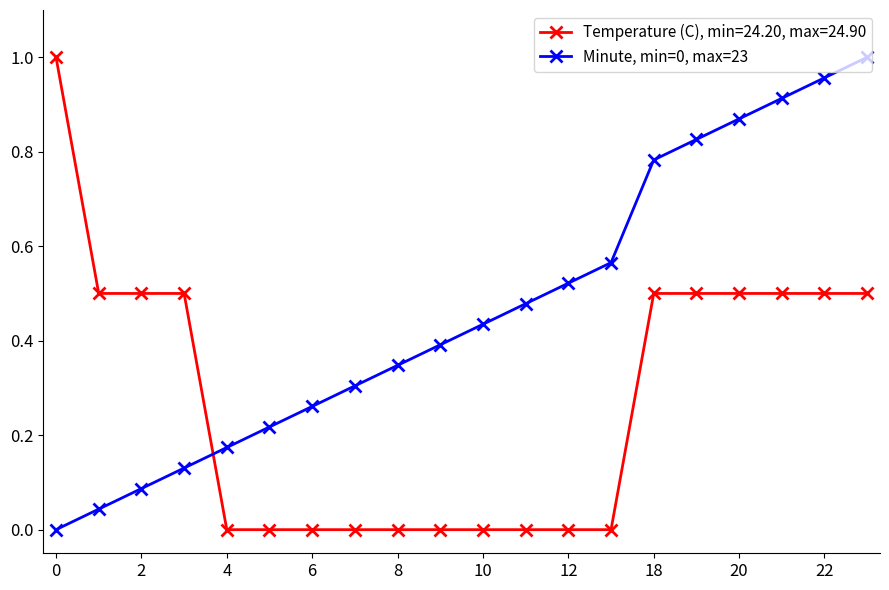

True or false: Minute, min=0, max=23 has more than 1 interior local peaks.

False